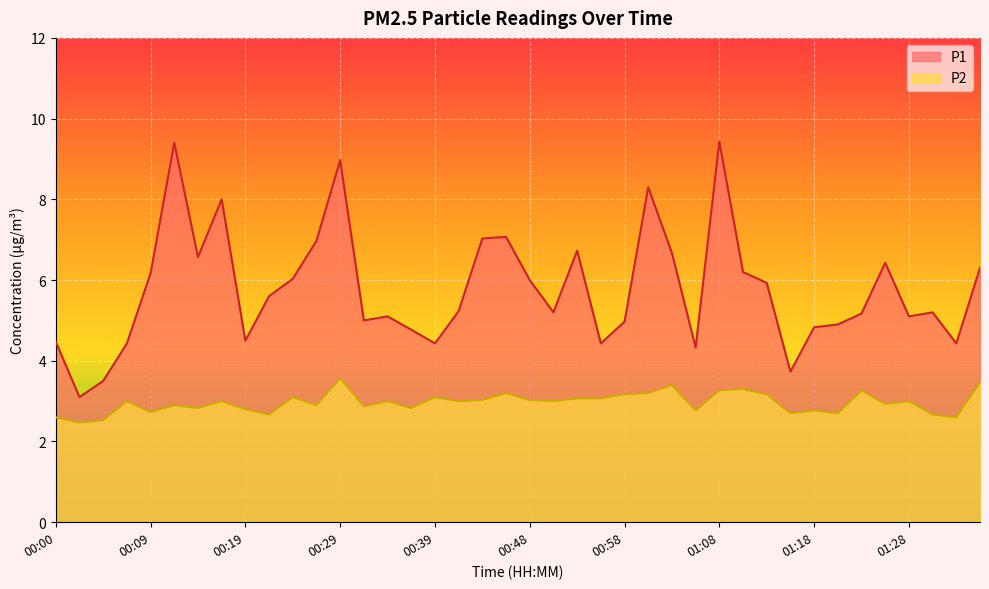

Between 00:53 and 01:16, which series saw the biggest shift?

P1